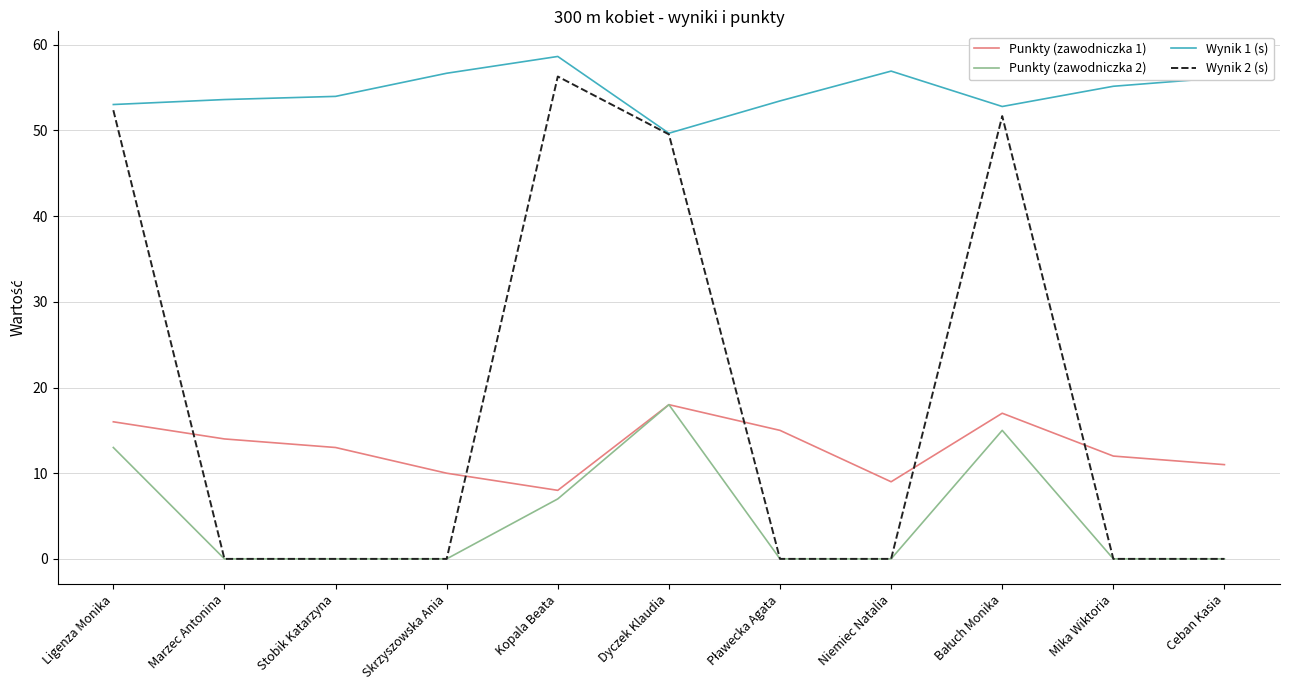

Which series has the largest total across all categories?

Wynik 1 (s)